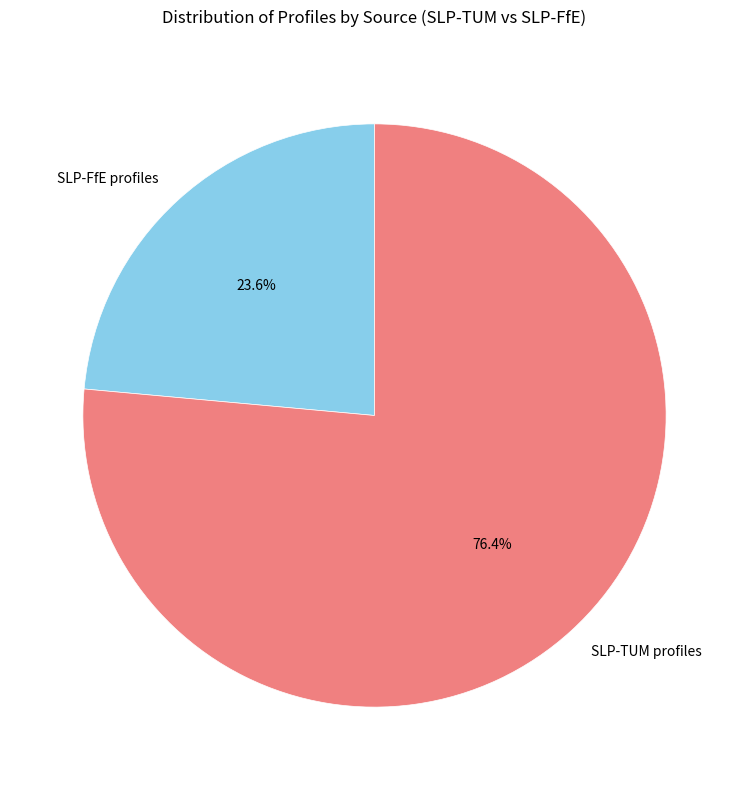

To the nearest percent, what is the average slice percentage?

50%